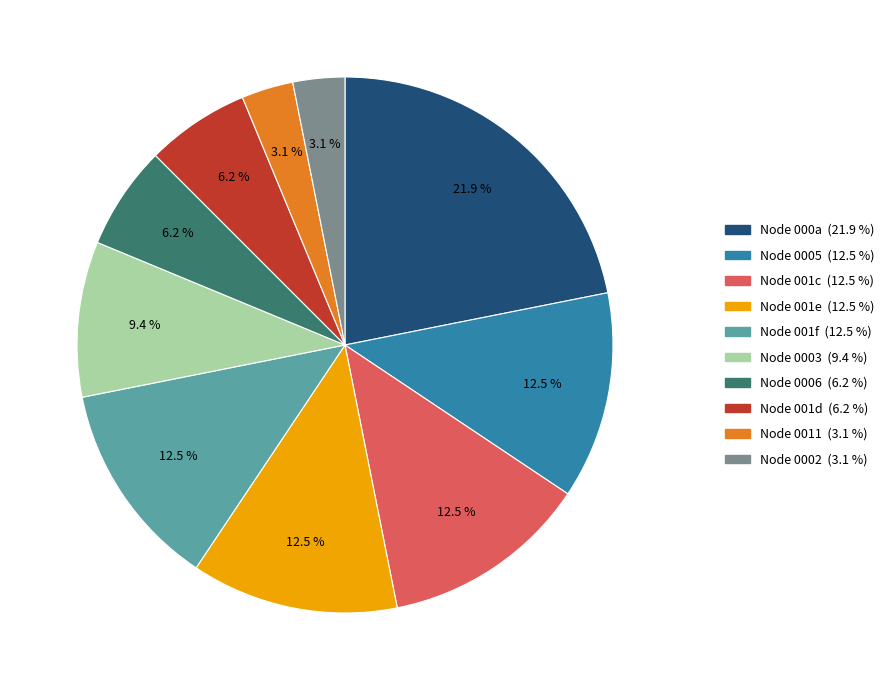

Does any single category account for the majority?

No